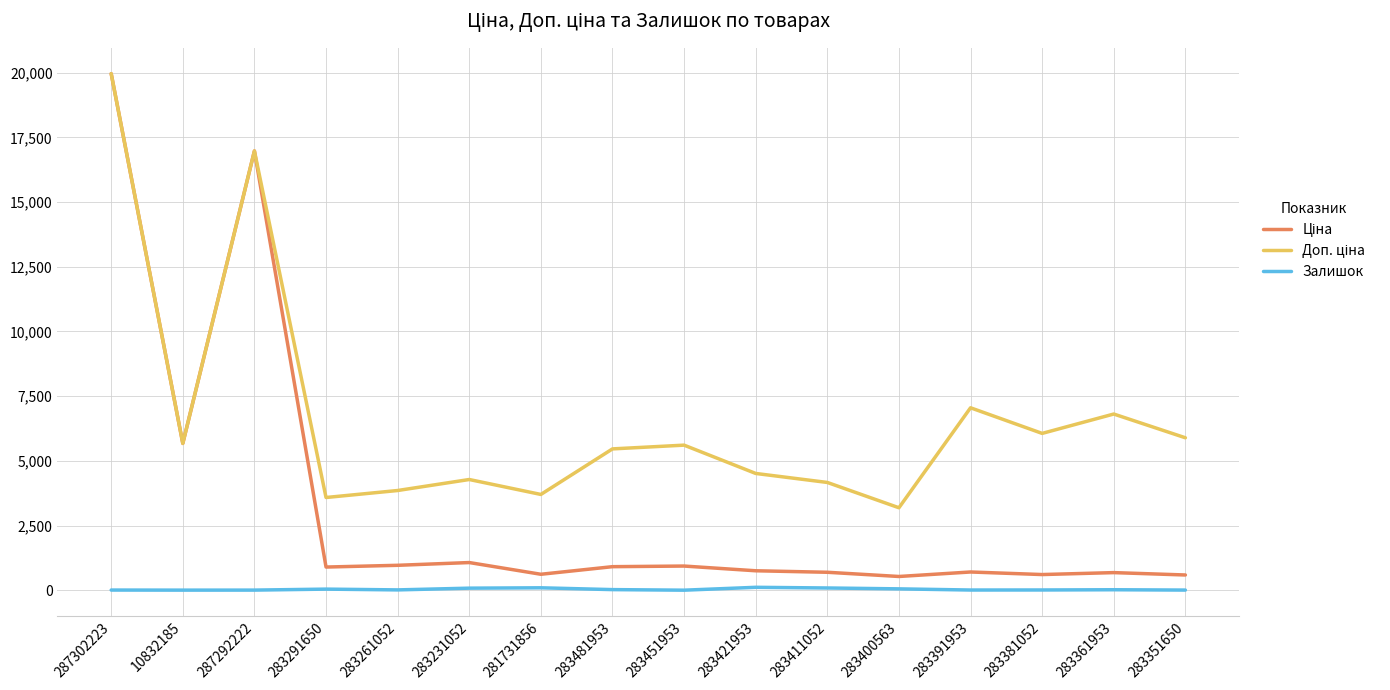

At which category is the sum across all series the highest?

287302223